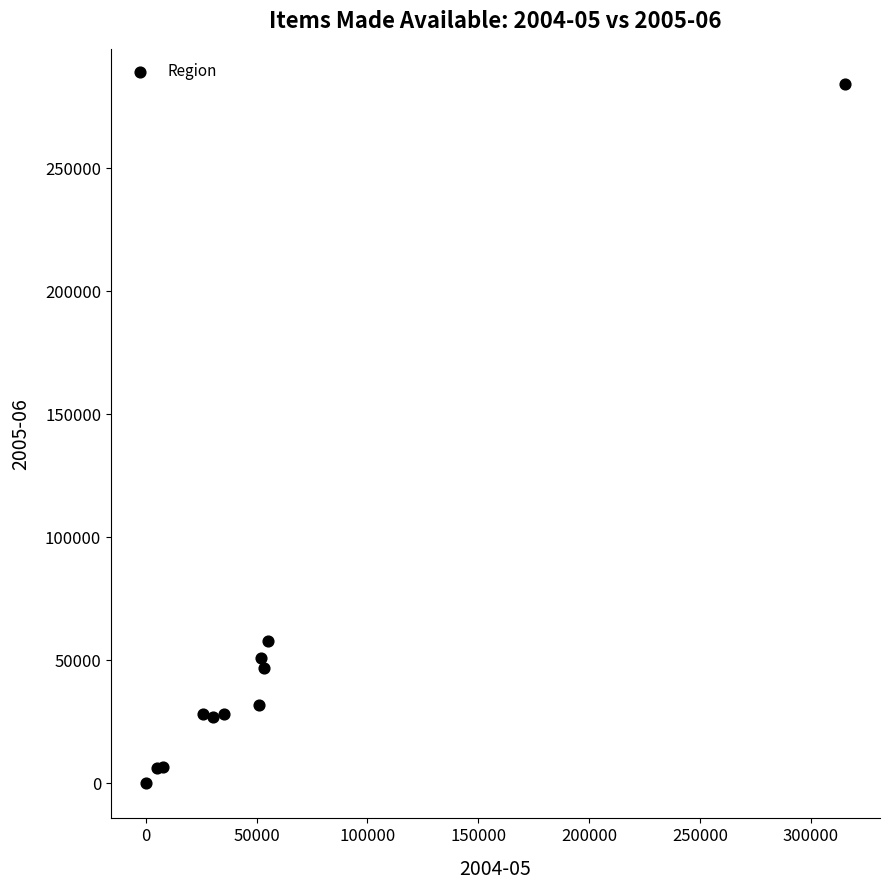

What Y value in the scatter plot is closest to 142214?

57892